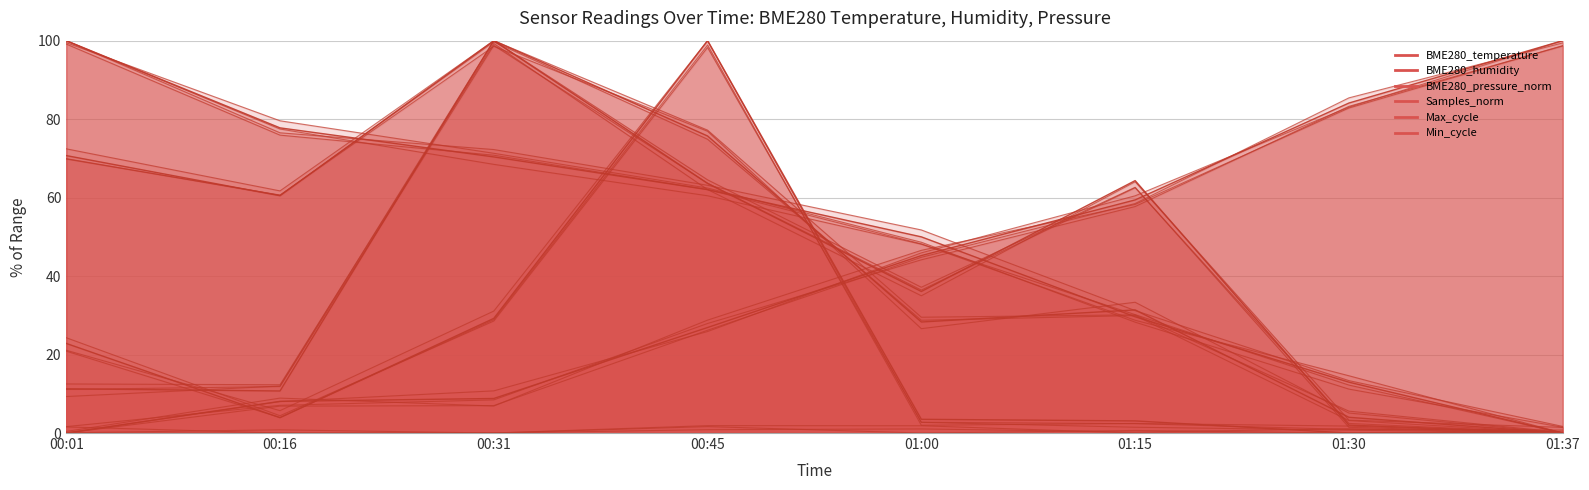

What is the total value across all series at 00:01?

204.8